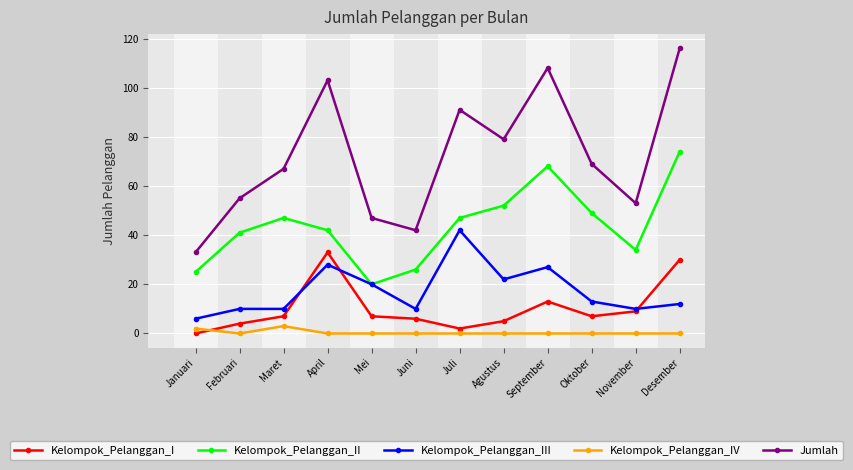

At which label does Jumlah first exceed 69?

April